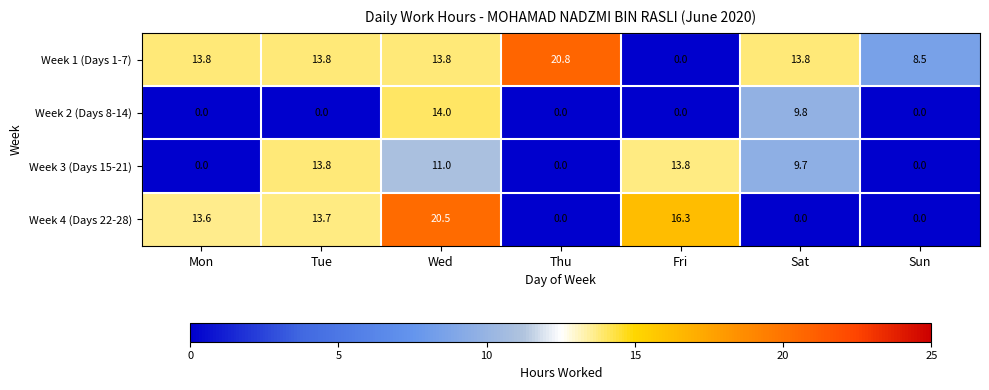

How many data points in Week 2 (Days 8-14) are above 0?

2